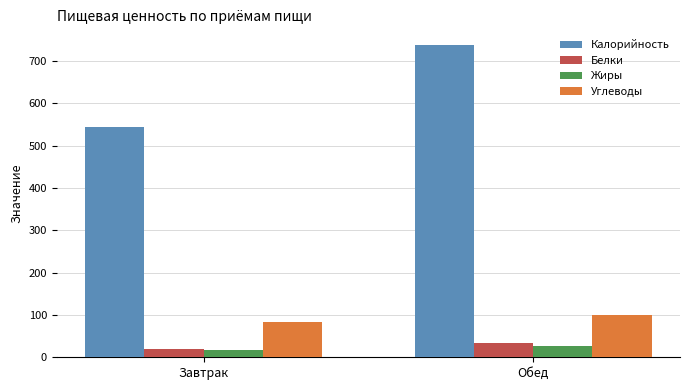

At which category is the sum across all series the highest?

Обед